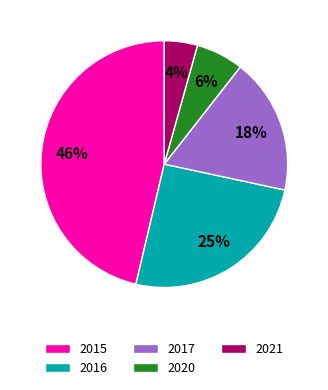

How many segments does this pie chart have?

5